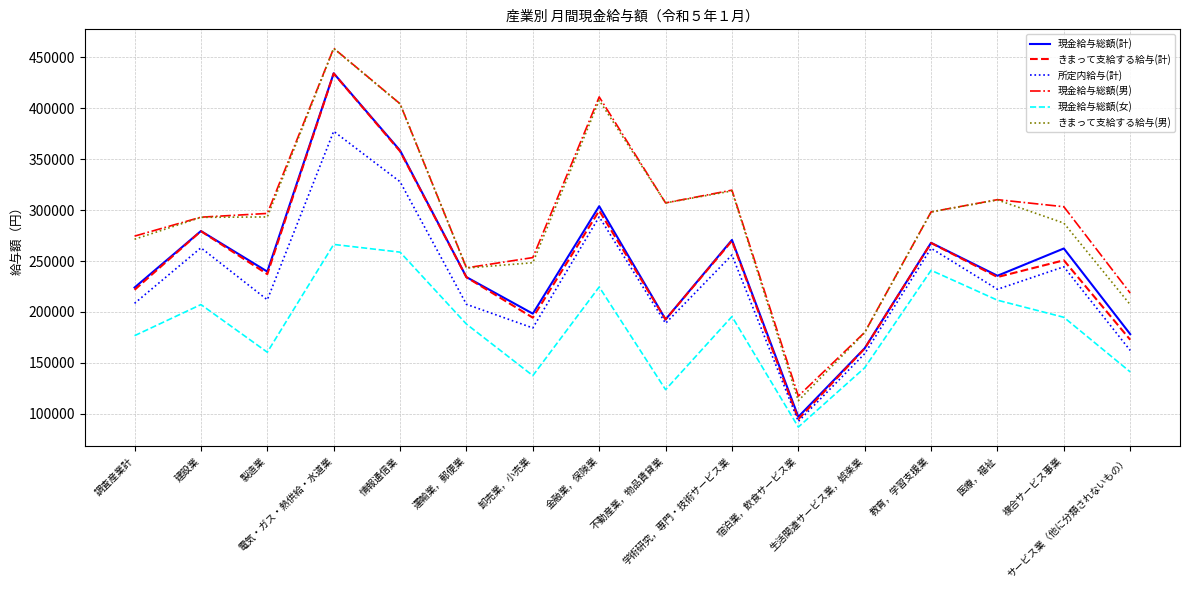

Where is 現金給与総額(女) nearest to the value 176678?

調査産業計